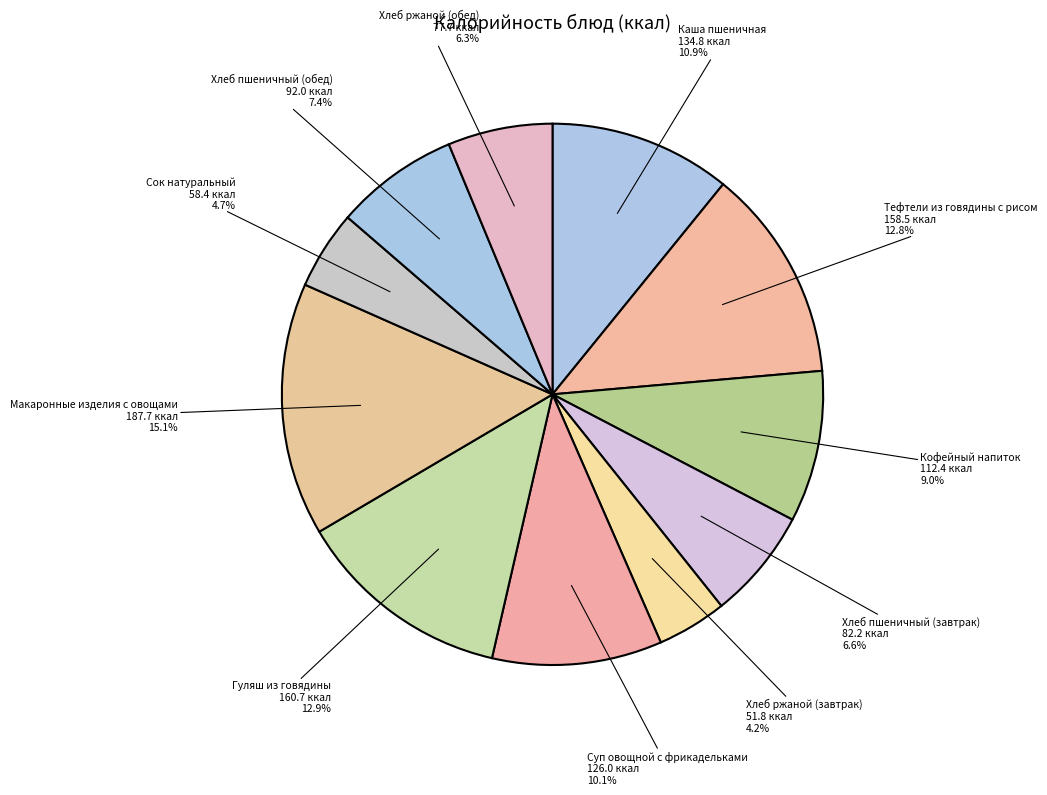

Is there any slice that represents more than half of the pie?

No